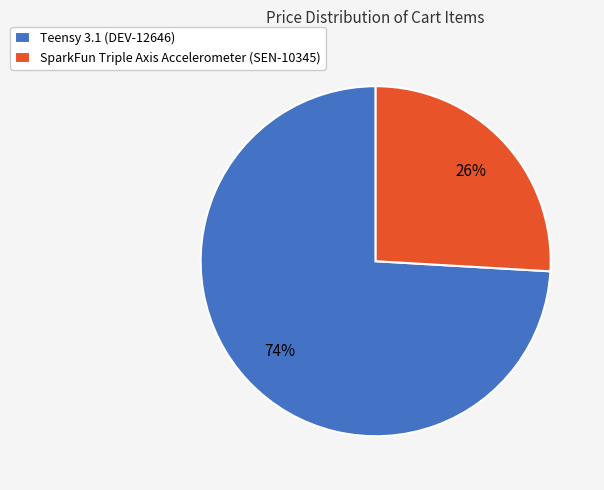

True or false: Teensy 3.1 (DEV-12646) accounts for 74% of the total.

True